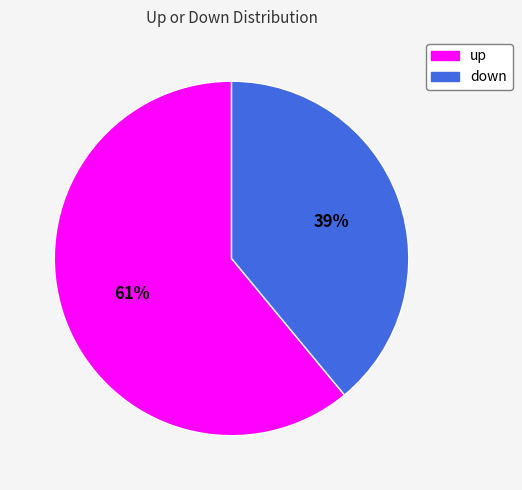

Which category has the smallest portion of the pie?

down